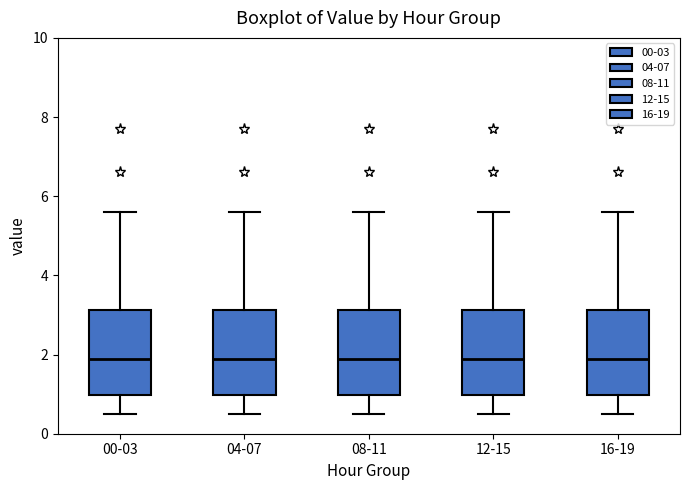

Where does the upper whisker of the box for 08-11 end on the y-axis? The values are not printed on the chart, so give them approximately, as read against the axis.

5.6